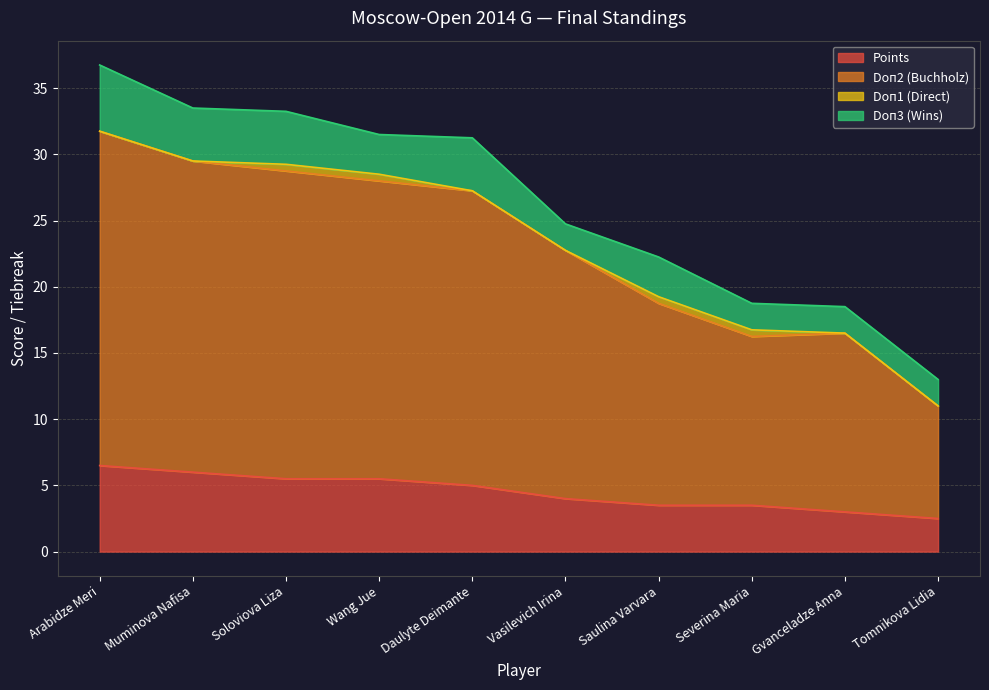

What is the highest value of the Points series?

6.5